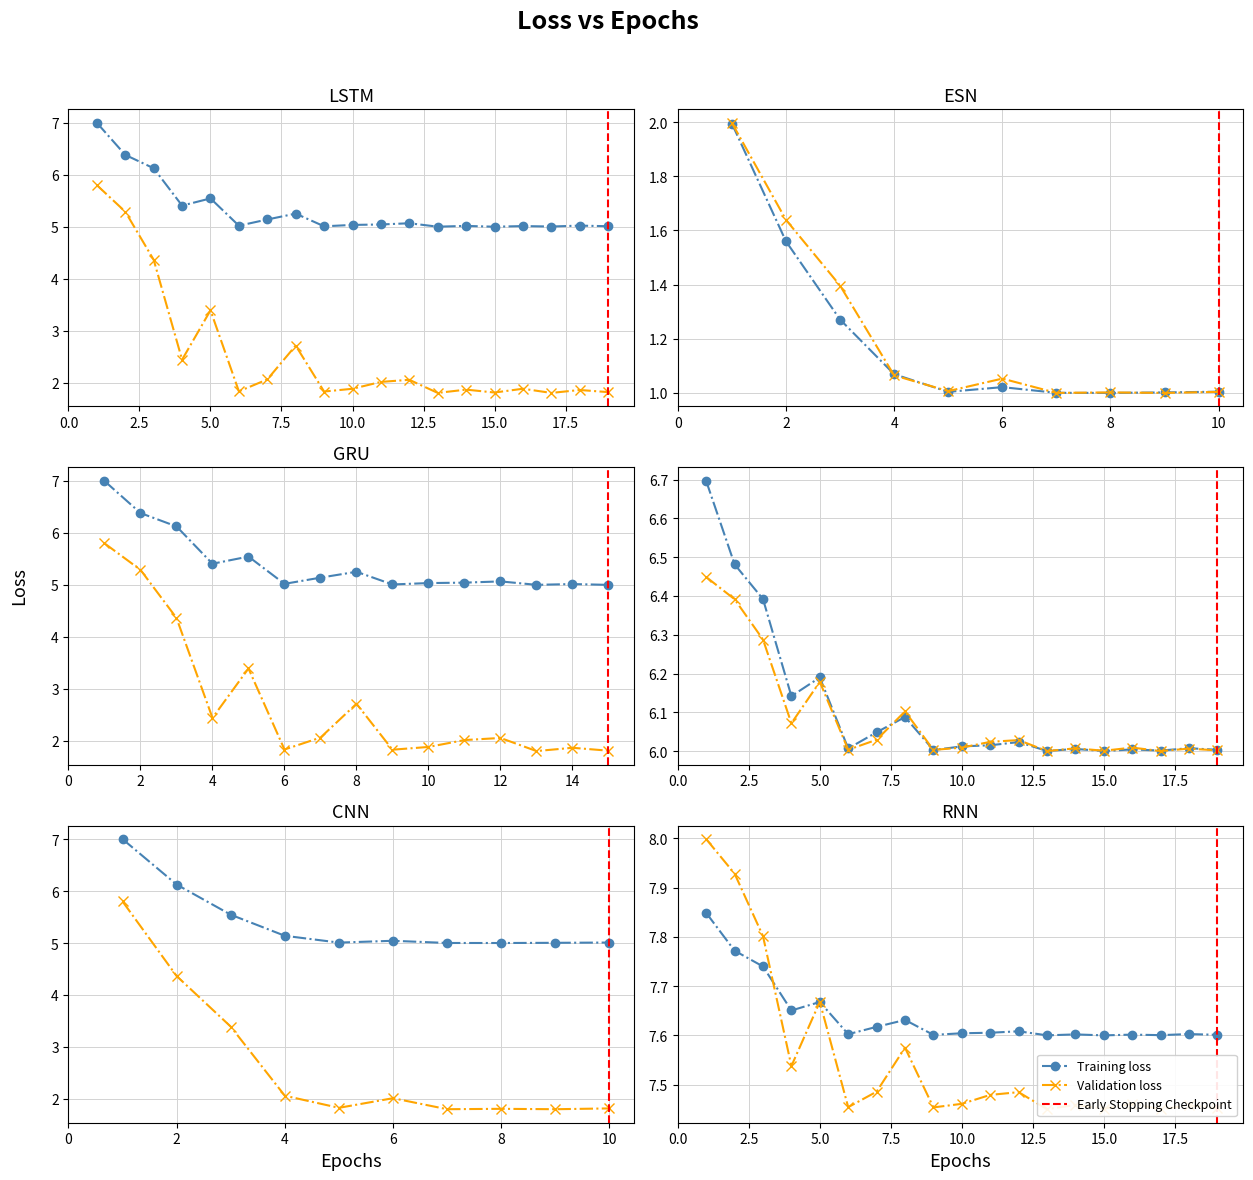

What is the minimum value for Training loss?

5.0